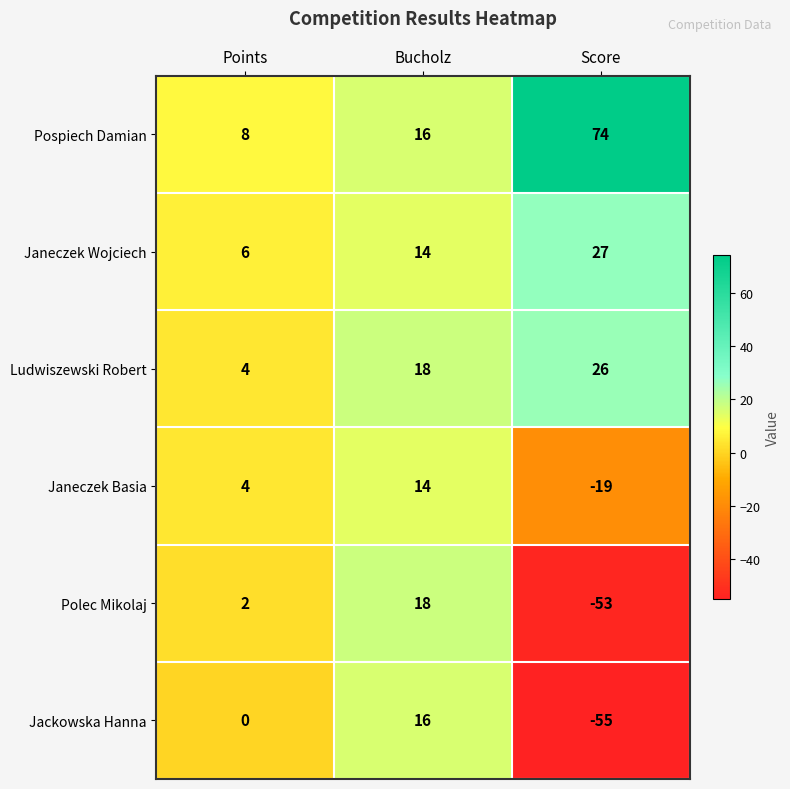

Reading right to left, transcribe all the data shown in this chart.

Pospiech Damian: 74	16	8
Janeczek Wojciech: 27	14	6
Ludwiszewski Robert: 26	18	4
Janeczek Basia: -19	14	4
Polec Mikolaj: -53	18	2
Jackowska Hanna: -55	16	0